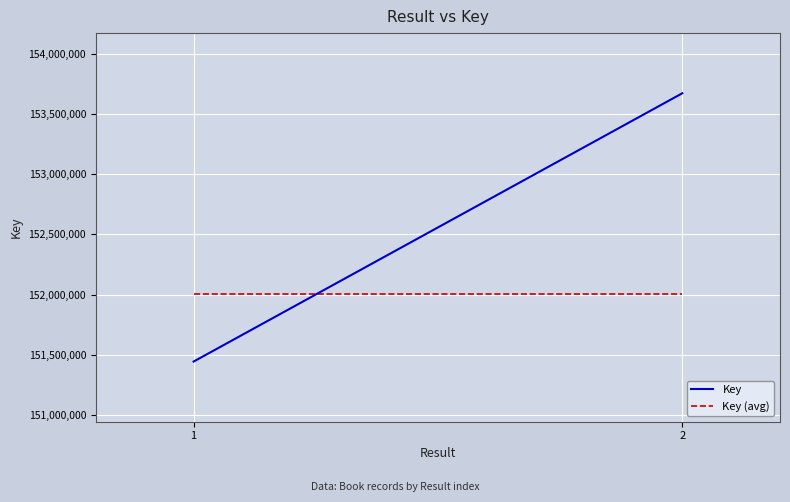

At which label does Key (avg) reach its minimum?

1